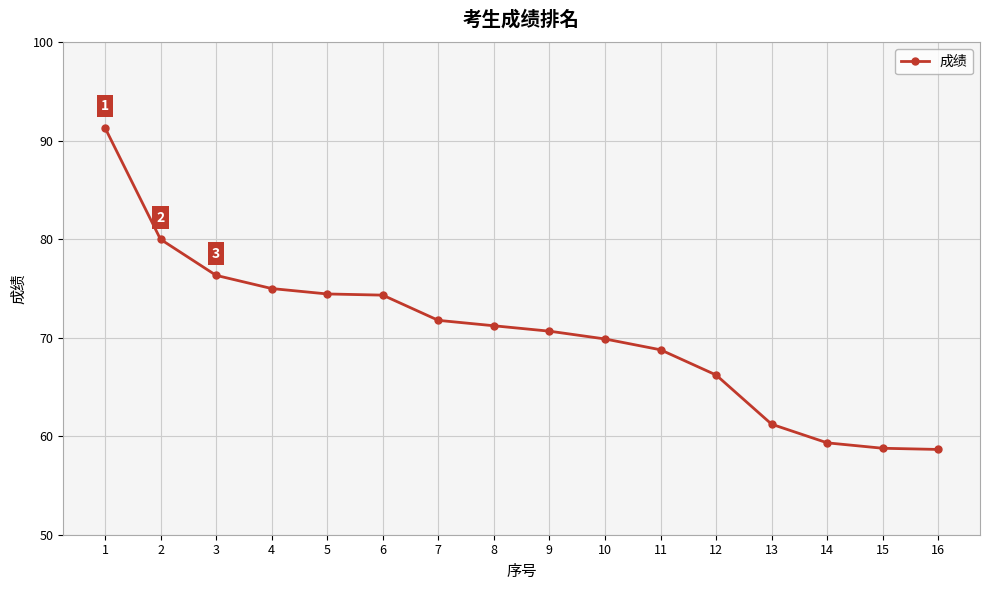

True or false: the data shows 28.1 at 5.

False